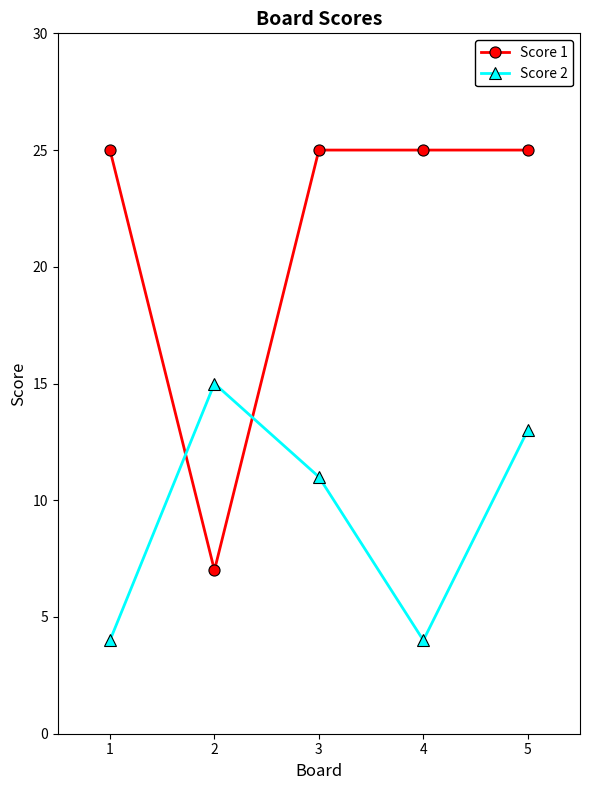

What is the difference between the maximum and minimum values in the Score 1 series?

18